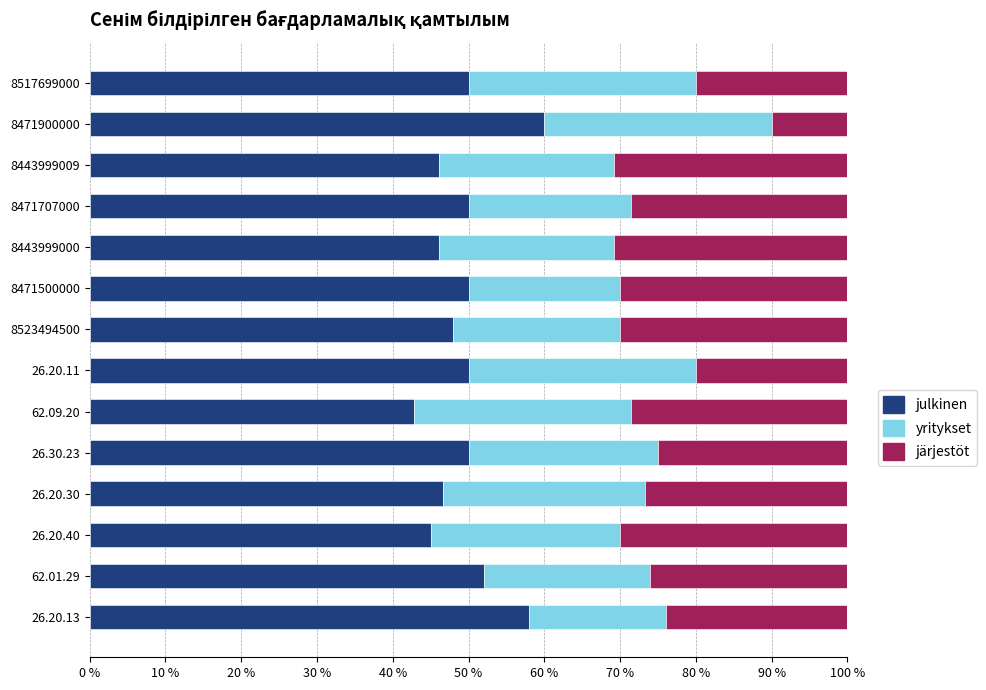

How many data points does each series have?

14